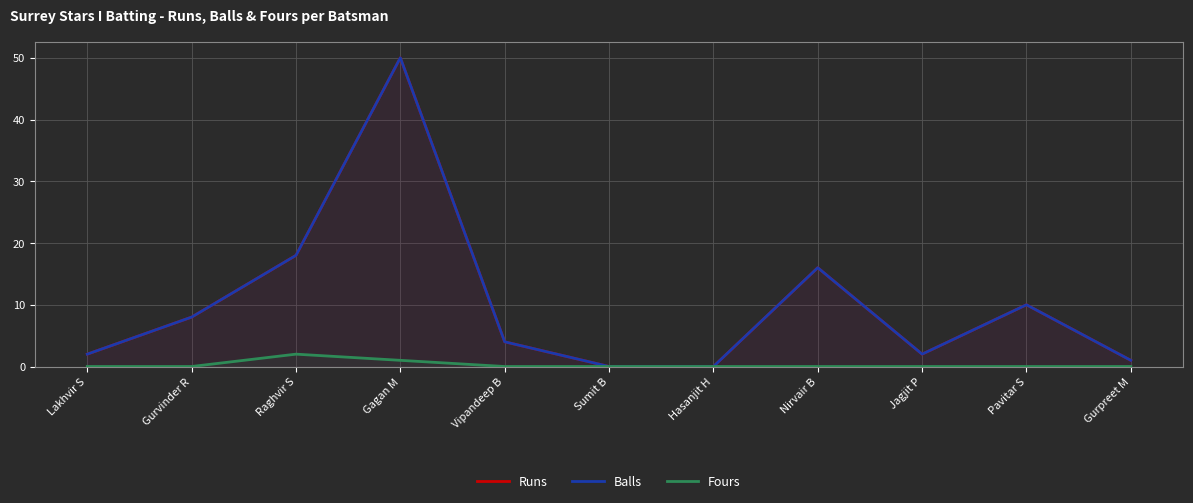

Does the chart display data point markers on the line(s)?

No